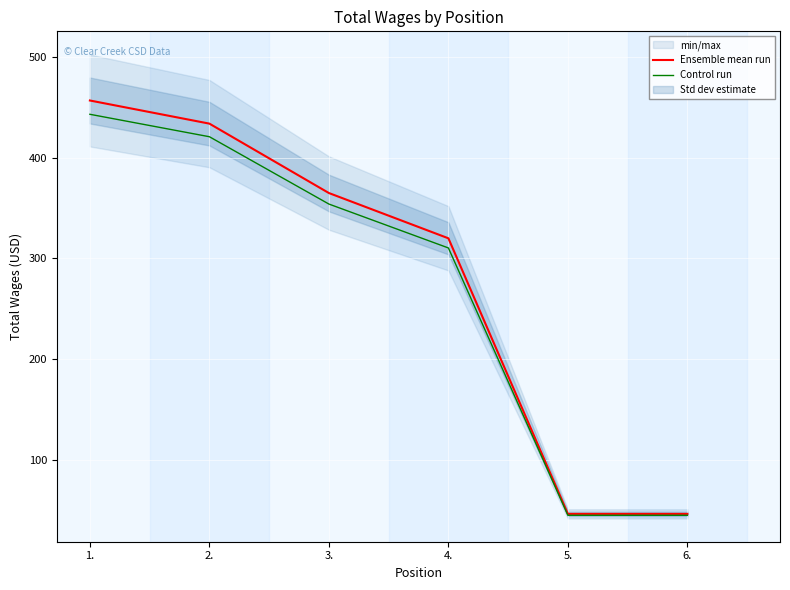

At how many categories does at least one series exceed 211?

4